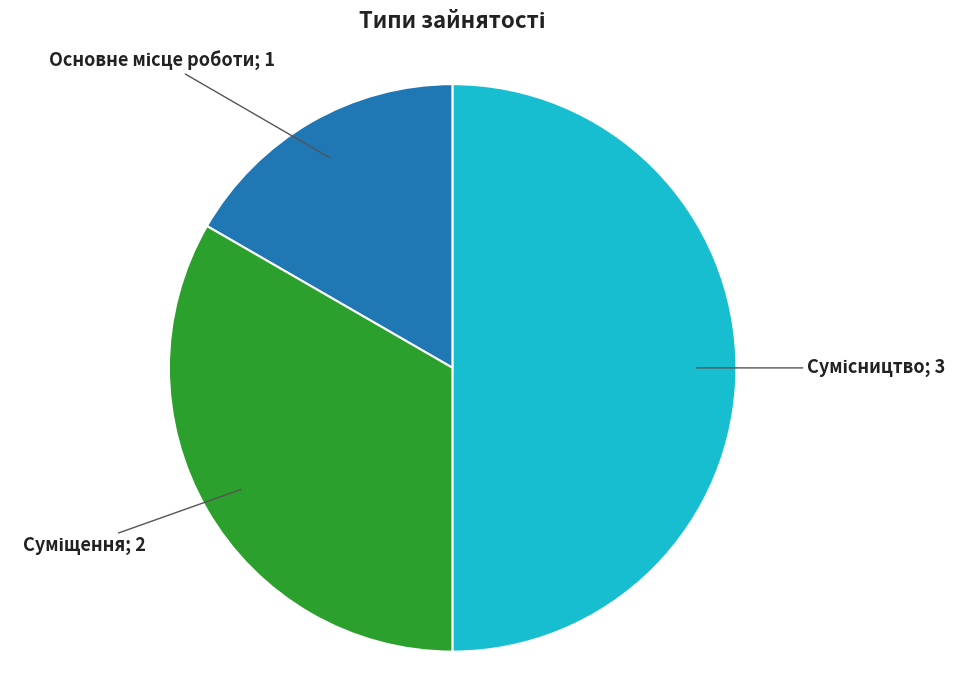

How many segments does this pie chart have?

3